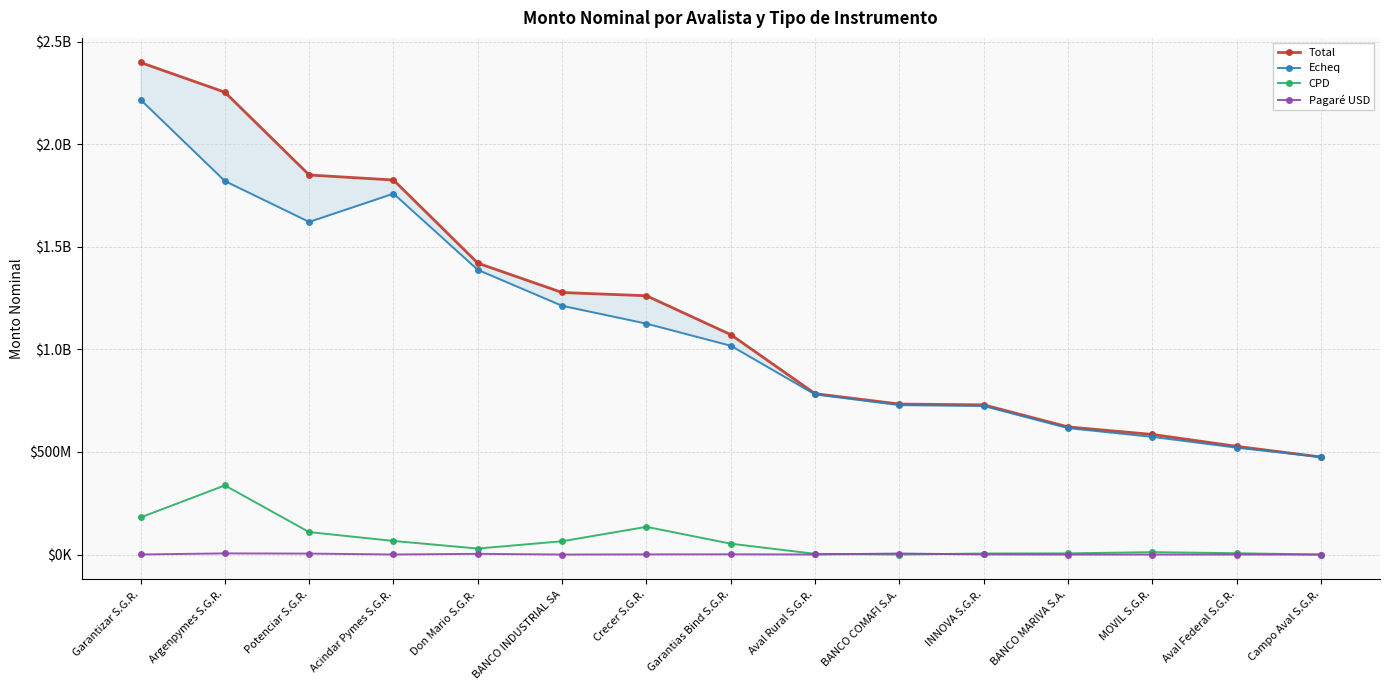

Which series has the widest spread of values?

Total